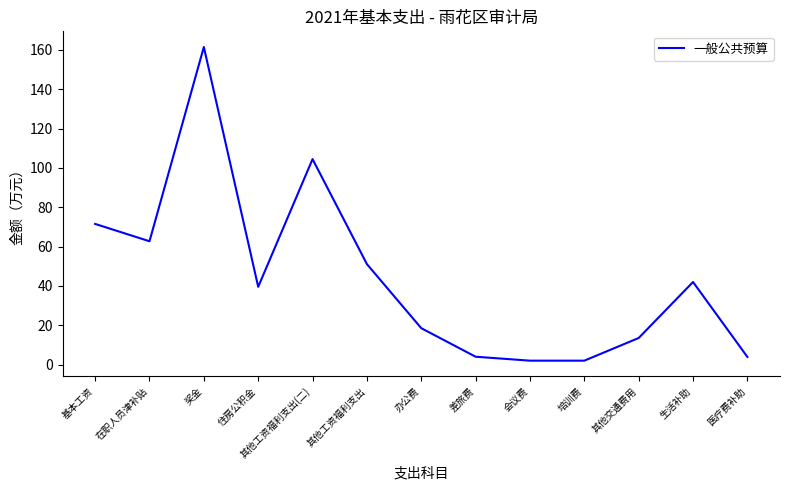

Is it true that the value at 生活补助 is 42.0?

True